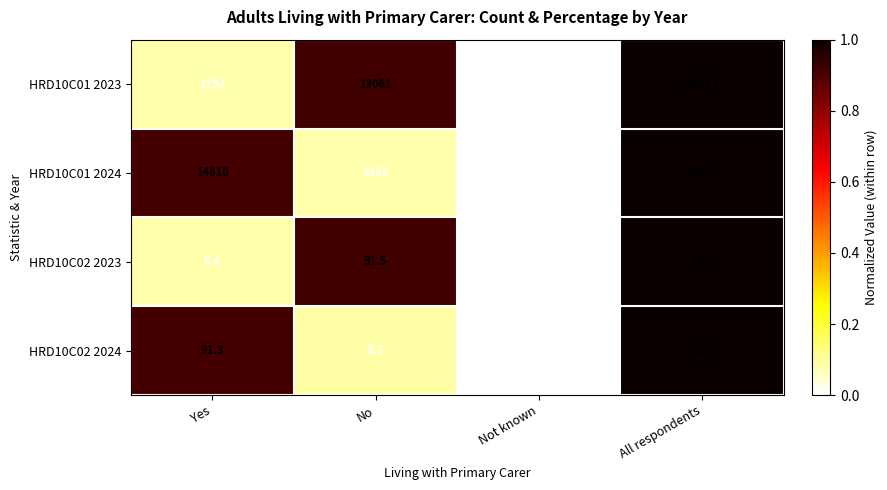

Between No and All respondents, which series saw the biggest shift?

HRD10C01 2024